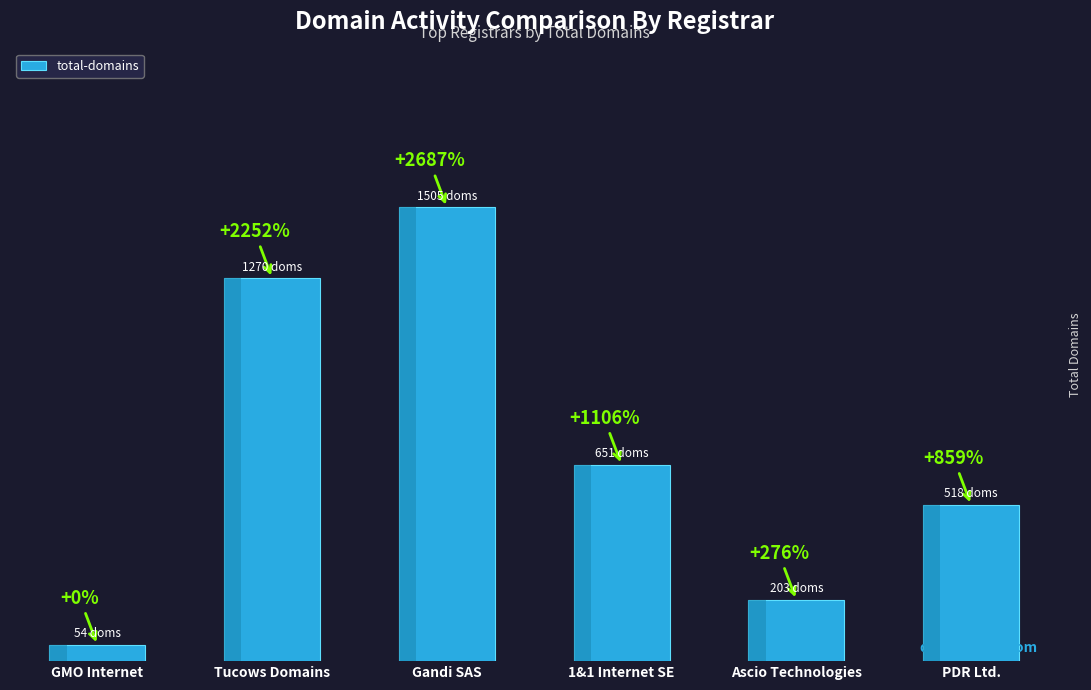

Which label corresponds to the largest value in the chart?

Gandi SAS